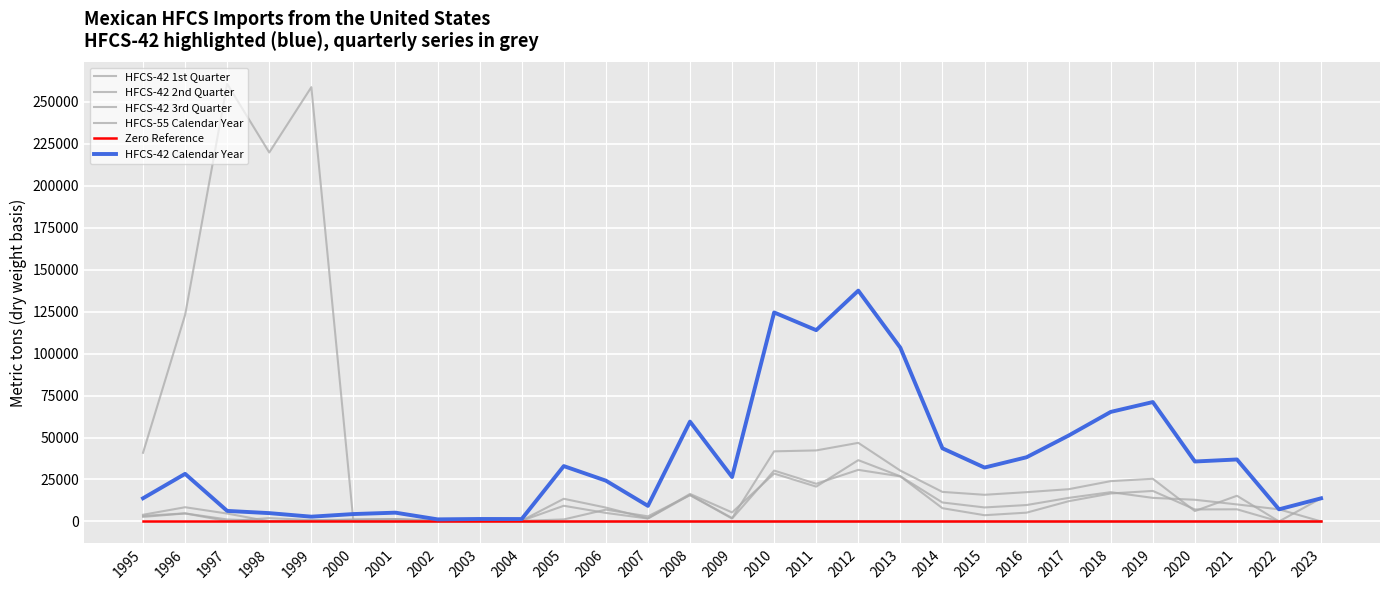

How many lines are shown in the chart?

6